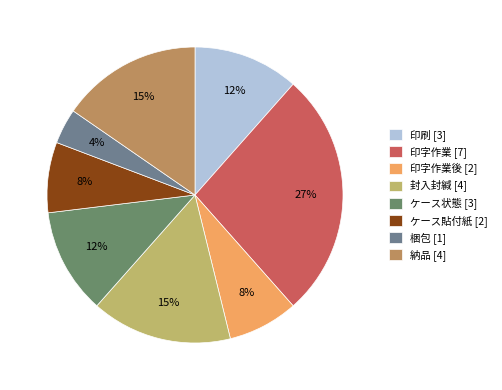

How many slices are in this pie chart?

8